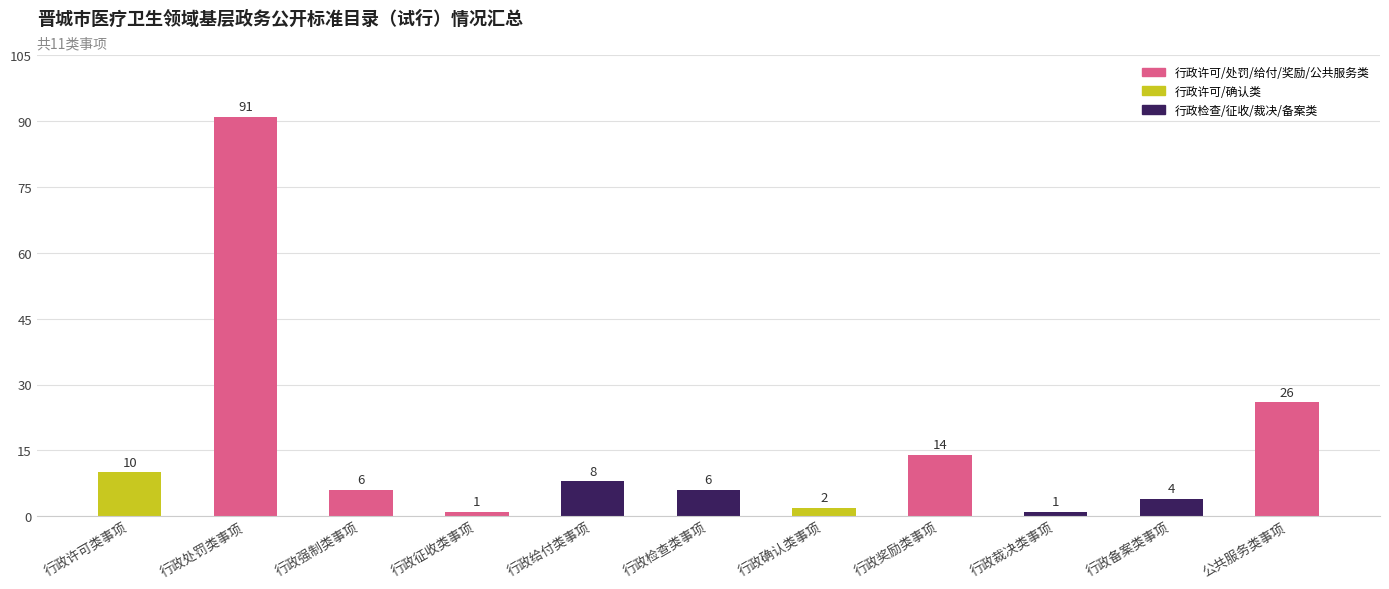

Which has a higher value, 行政许可类事项 or 行政奖励类事项?

行政奖励类事项